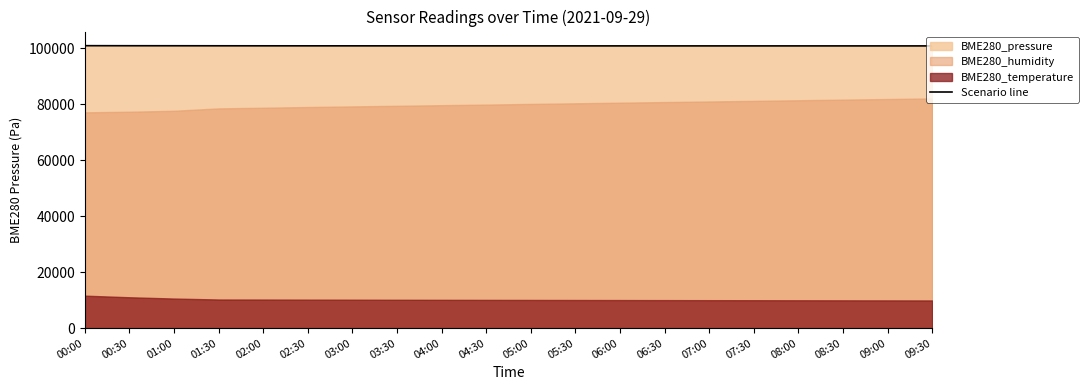

What is the label of the 13th point from the right?

03:30